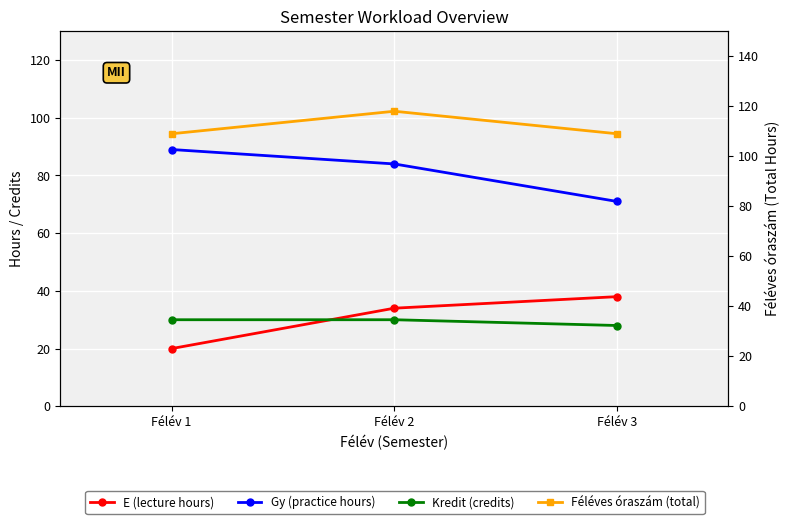

Reading right to left, extract all data points from this chart.

E (lecture hours): Félév 3=38	Félév 2=34	Félév 1=20
Gy (practice hours): Félév 3=71	Félév 2=84	Félév 1=89
Kredit (credits): Félév 3=28	Félév 2=30	Félév 1=30
Féléves óraszám (total): Félév 3=109	Félév 2=118	Félév 1=109